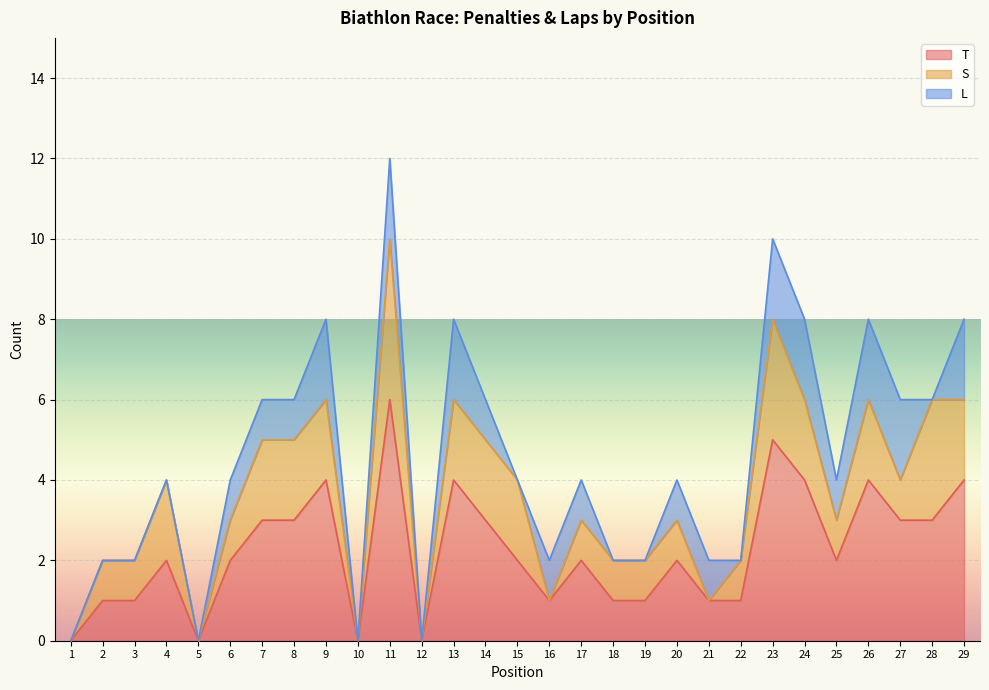

Reading left to right, what are all the values shown in this chart?

T: 1=0	2=1	3=1	4=2	5=0	6=2	7=3	8=3	9=4	10=0	11=6	12=0	13=4	14=3	15=2	16=1	17=2	18=1	19=1	20=2	21=1	22=1	23=5	24=4	25=2	26=4	27=3	28=3	29=4
S: 1=0	2=1	3=1	4=2	5=0	6=1	7=2	8=2	9=2	10=0	11=4	12=0	13=2	14=2	15=2	16=0	17=1	18=1	19=1	20=1	21=0	22=1	23=3	24=2	25=1	26=2	27=1	28=3	29=2
L: 1=0	2=0	3=0	4=0	5=0	6=1	7=1	8=1	9=2	10=0	11=2	12=0	13=2	14=1	15=0	16=1	17=1	18=0	19=0	20=1	21=1	22=0	23=2	24=2	25=1	26=2	27=2	28=0	29=2